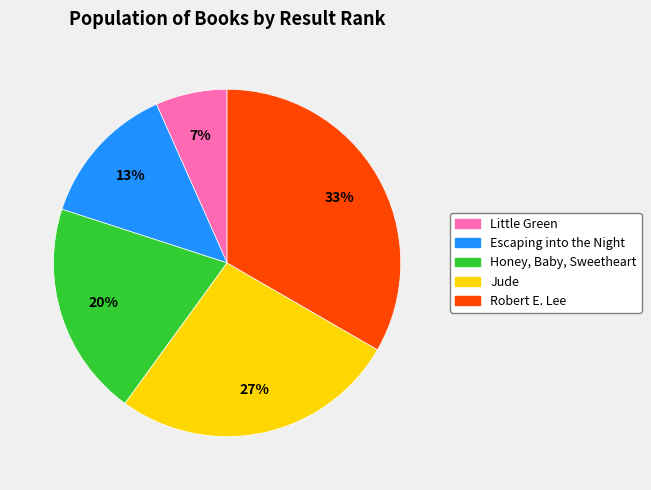

Does Escaping into the Night account for over 50% of the chart?

No